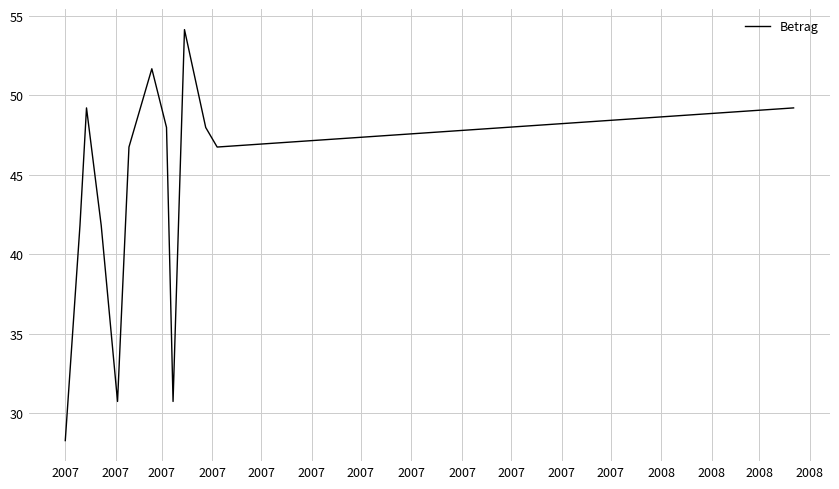

What is the greatest value displayed?

54.1